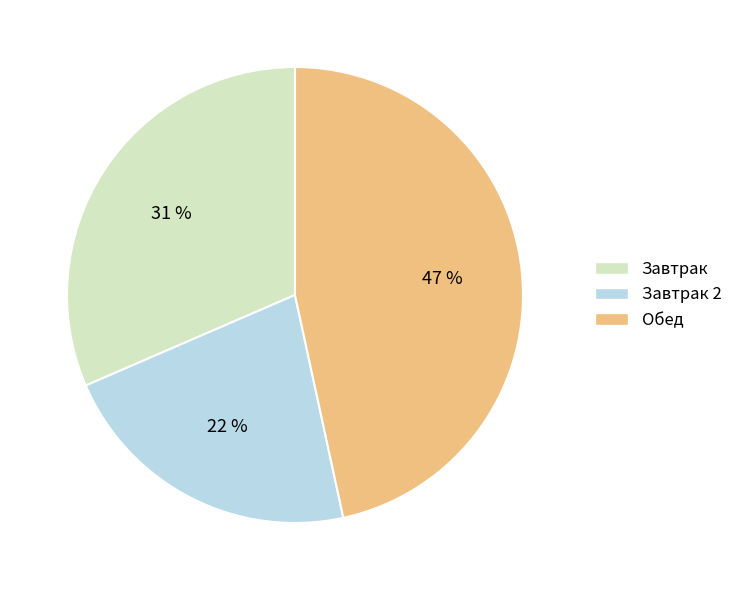

To the nearest percent, what is the average slice percentage?

33%